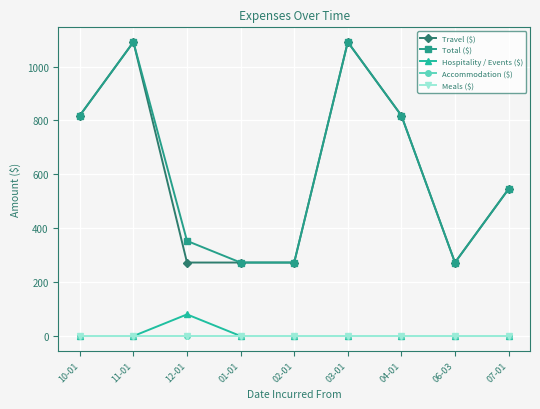

True or false: Accommodation ($) and Travel ($) cross at least once.

False